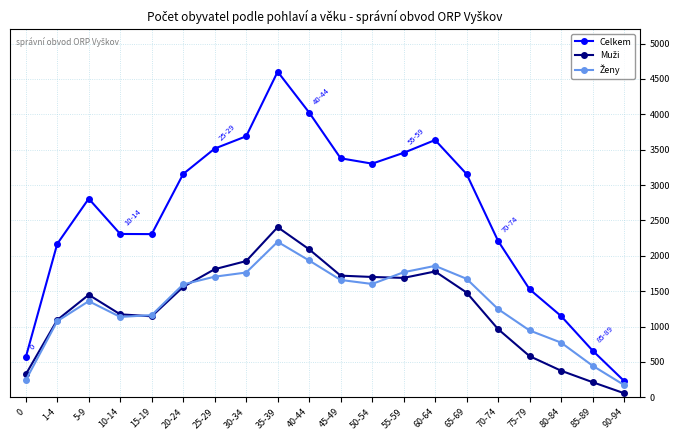

True or false: Celkem has more than 2 interior local peaks.

True